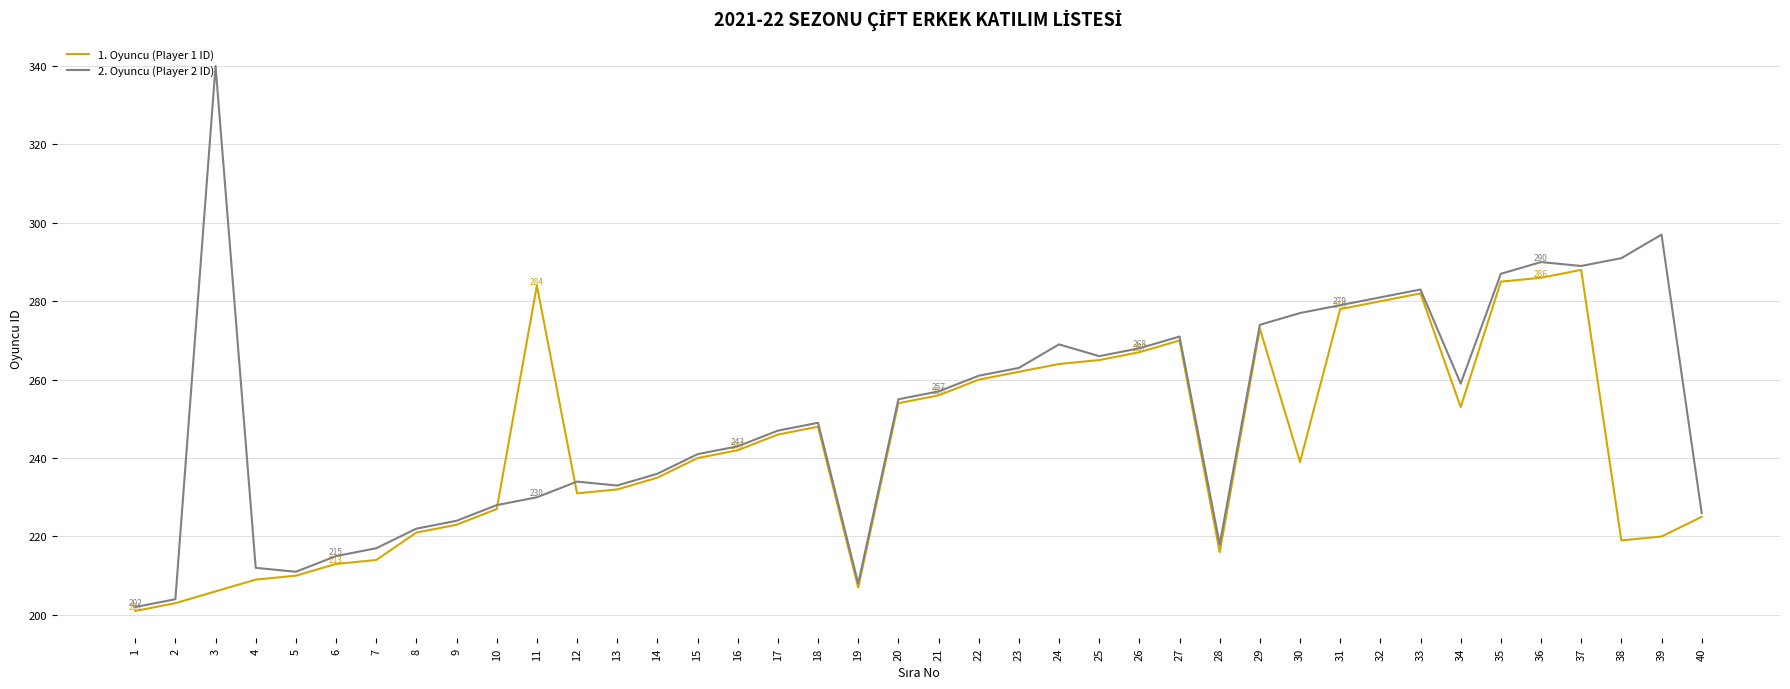

Which series has the widest spread of values?

2. Oyuncu (Player 2 ID)